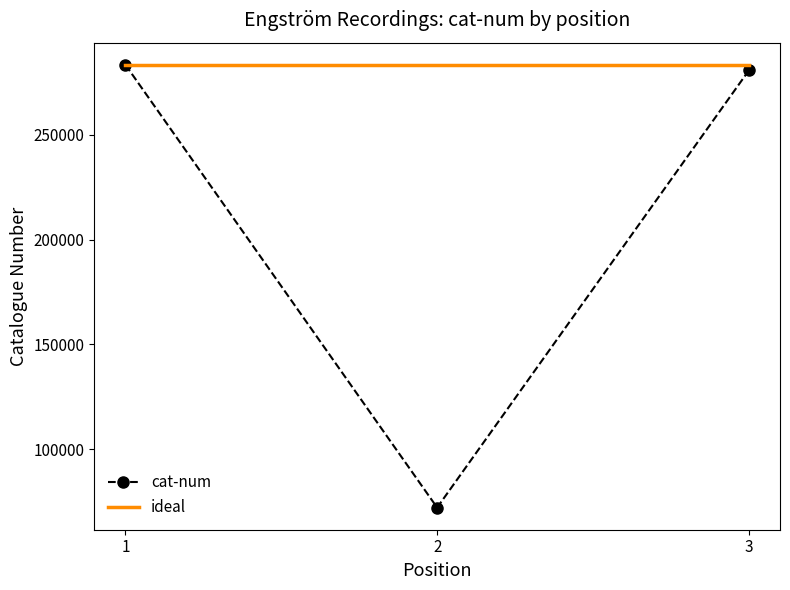

What is the maximum value for ideal?

283392